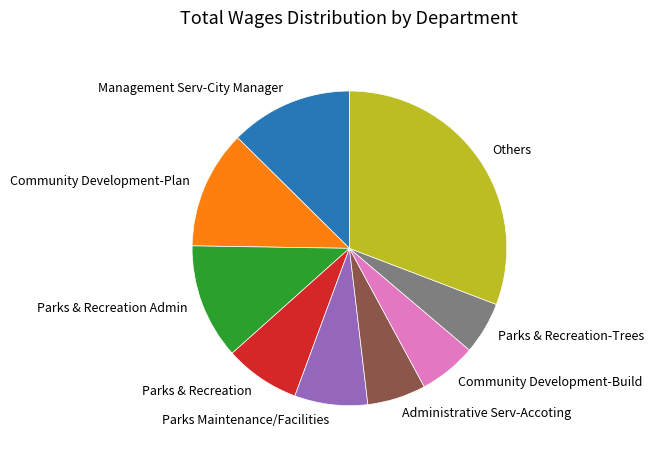

Which slice is the largest?

Others